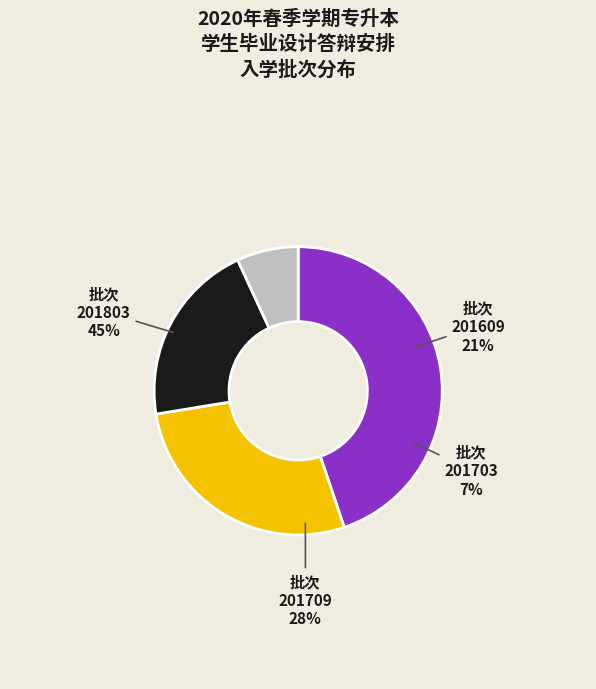

To the nearest percent, what percentage of the pie is 201709?

28%